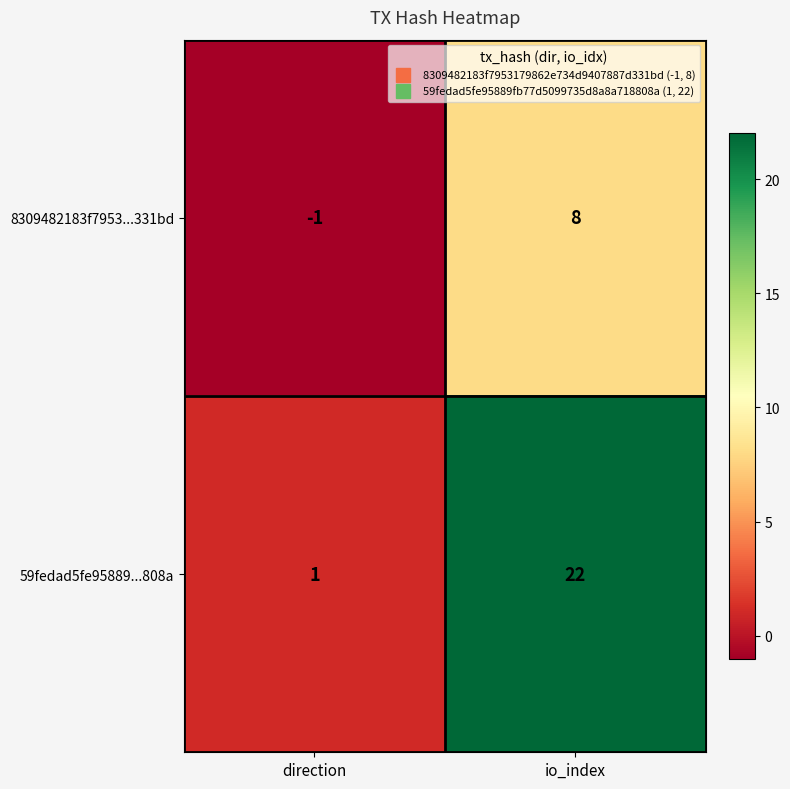

Reading right to left, list all the values displayed in this chart.

8309482183f7953...331bd: io_index=8	direction=-1
59fedad5fe95889...808a: io_index=22	direction=1